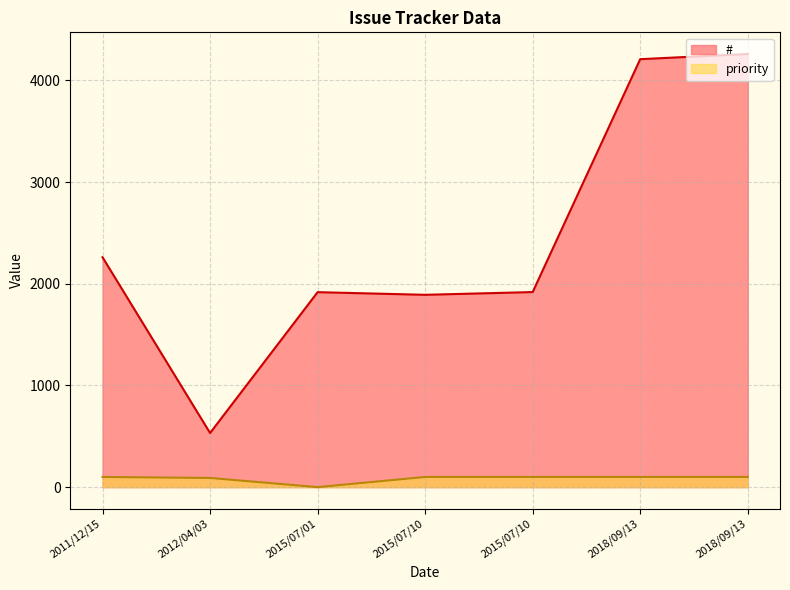

At which label does priority reach its peak?

2015/07/10